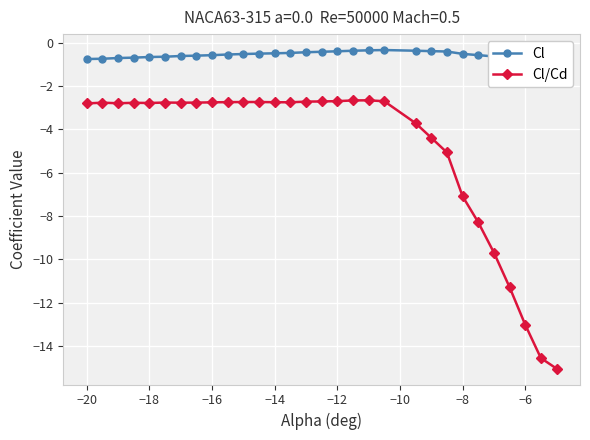

True or false: Cl has more than 0 interior local peaks.

True